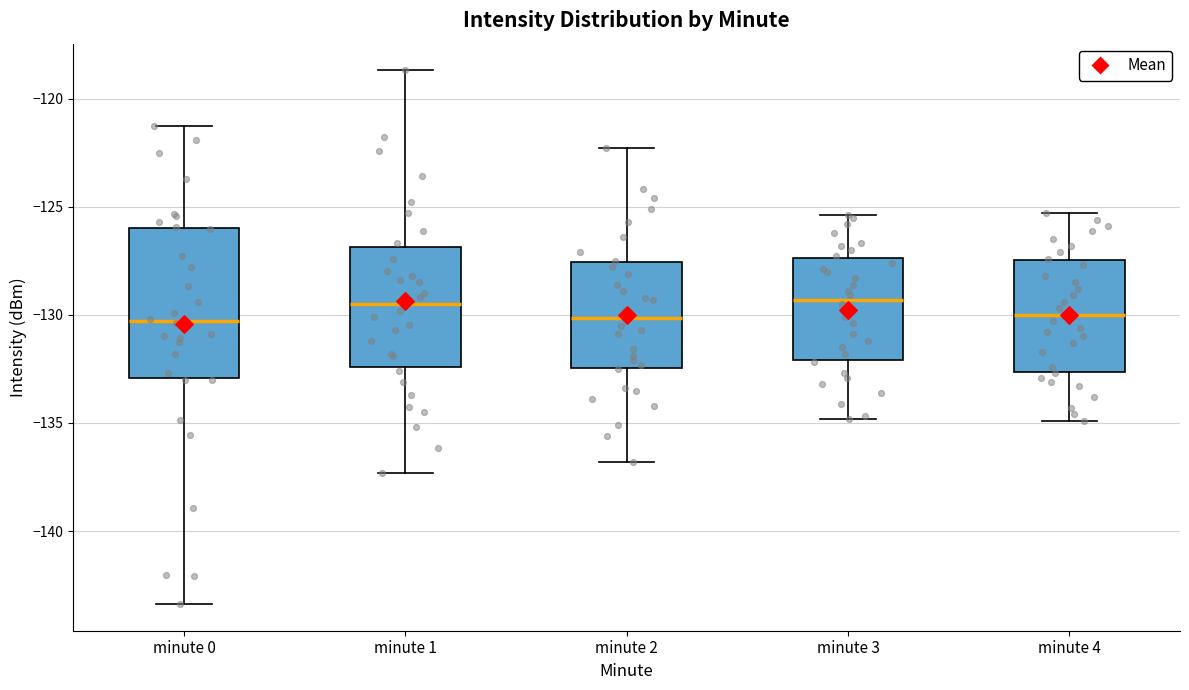

Reading left to right, transcribe this box plot: for each box, give where its median line is, the range the box spans, and where its two whiskers end, as read against the y-axis. The values are not printed on the chart, so give them approximately, as read against the axis.

minute 0: median -130.5, box -133.0 to -126.0, whiskers -143.5 to -121.5
minute 1: median -129.5, box -132.5 to -127.0, whiskers -137.5 to -118.5
minute 2: median -130.0, box -132.5 to -127.5, whiskers -137.0 to -122.5
minute 3: median -129.5, box -132.0 to -127.5, whiskers -135.0 to -125.5
minute 4: median -130.0, box -132.5 to -127.5, whiskers -135.0 to -125.5